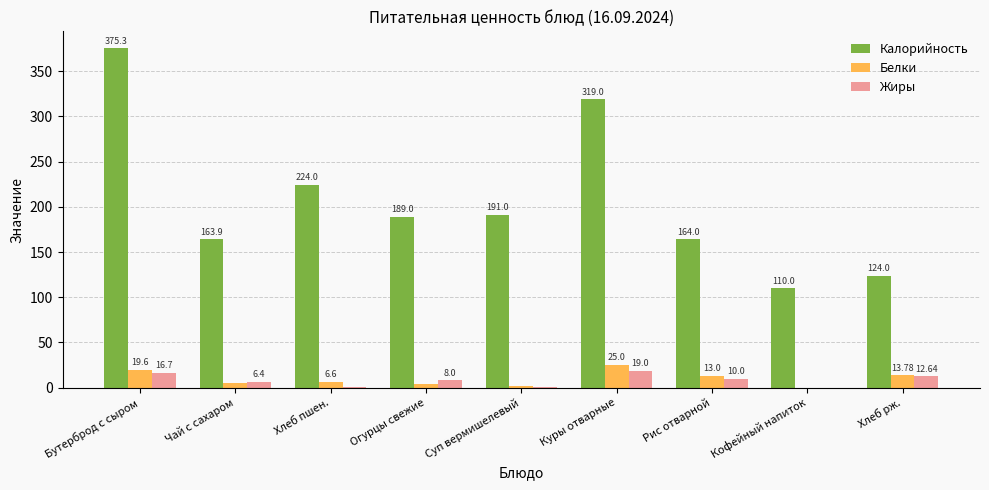

How many positive values does the Жиры series have?

8